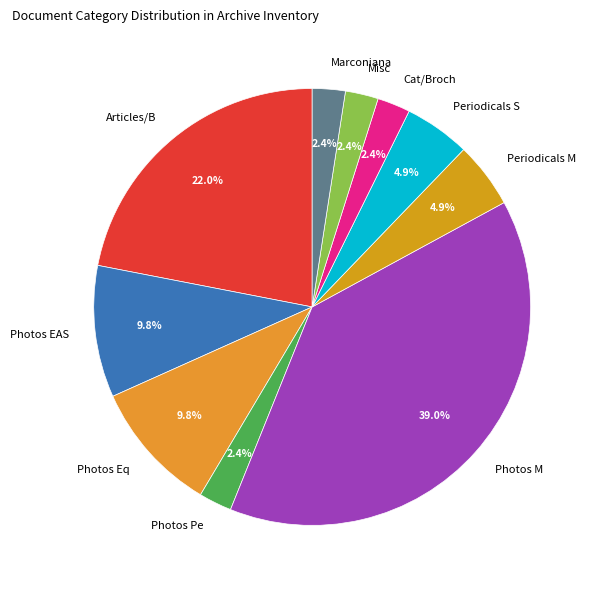

Is there any slice that represents more than half of the pie?

No